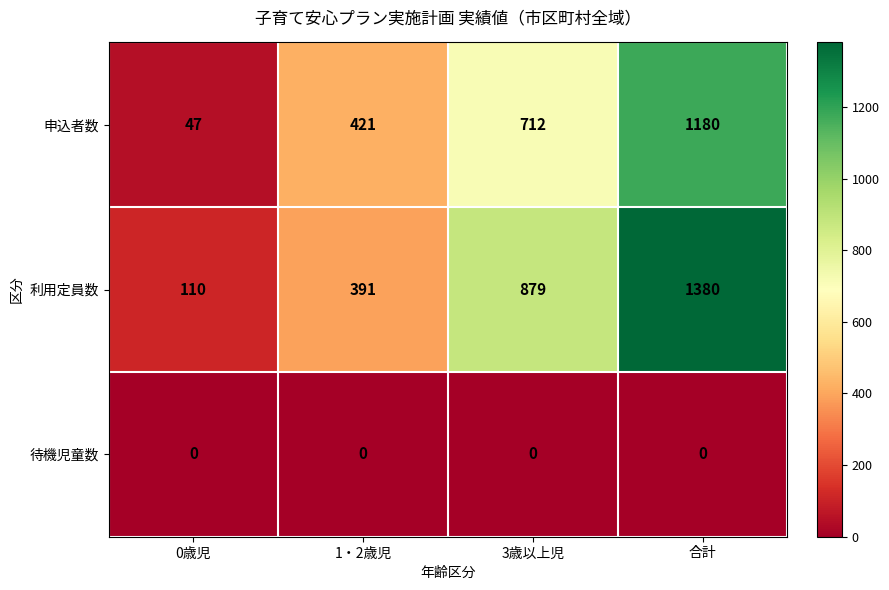

What is the average value of the 利用定員数 series?

690